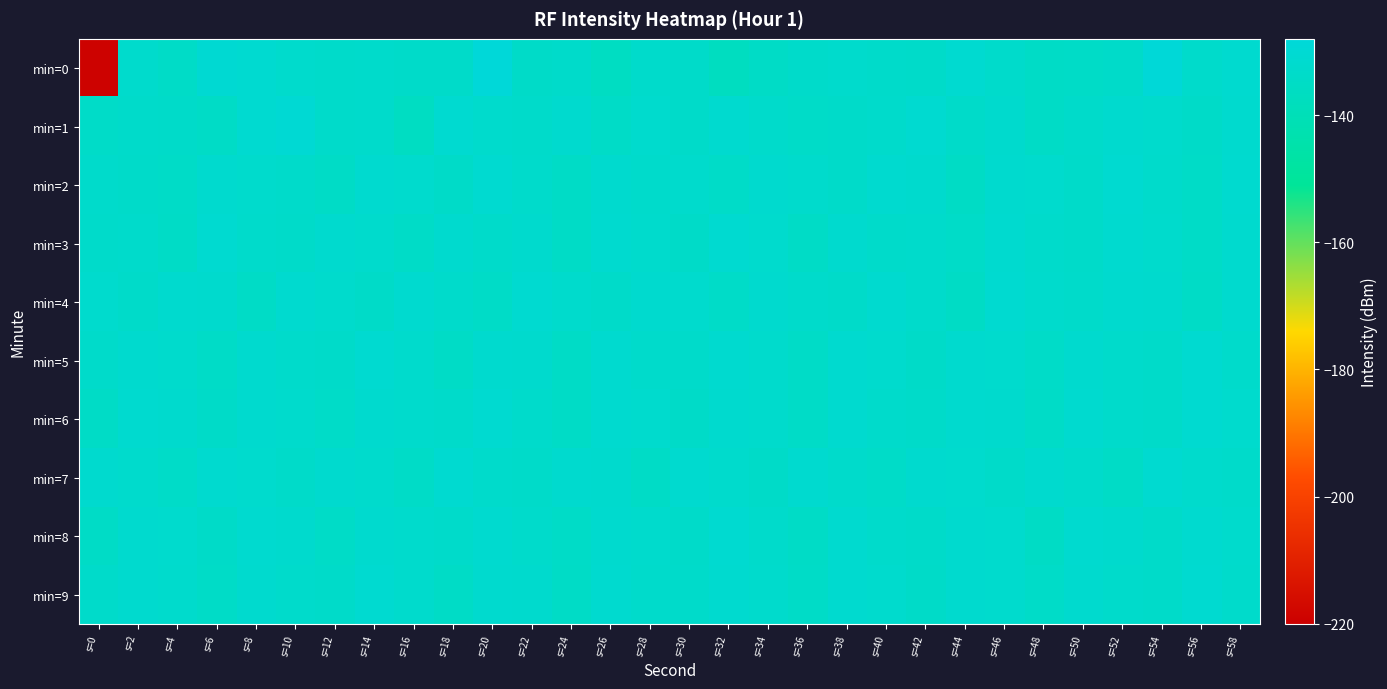

Which label corresponds to the largest value in the chart?

s=20